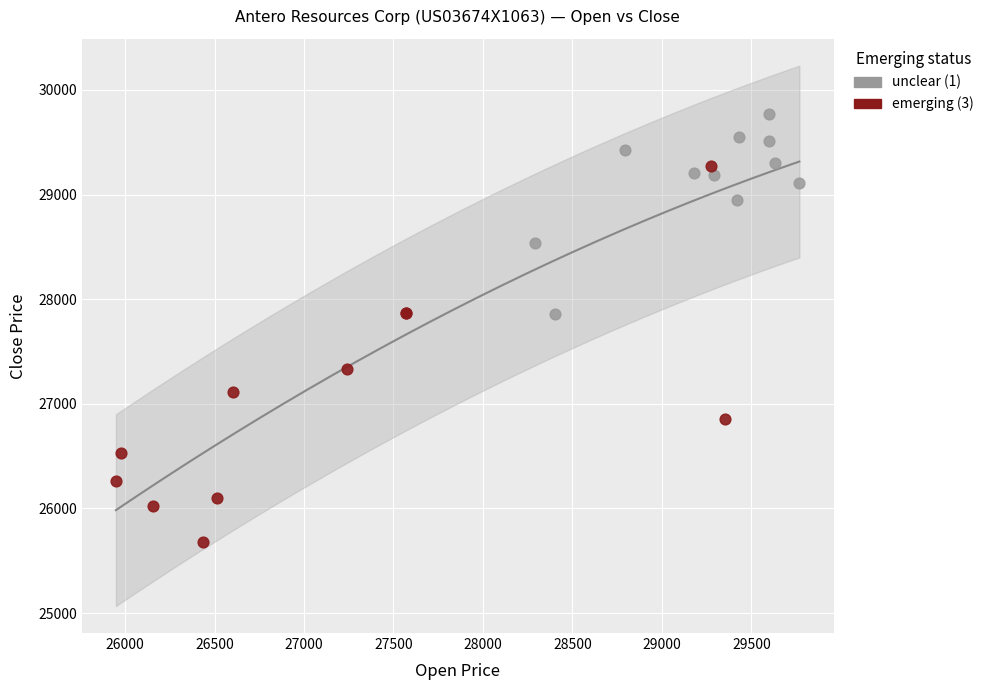

Which series reaches the maximum Y coordinate?

unclear (1)